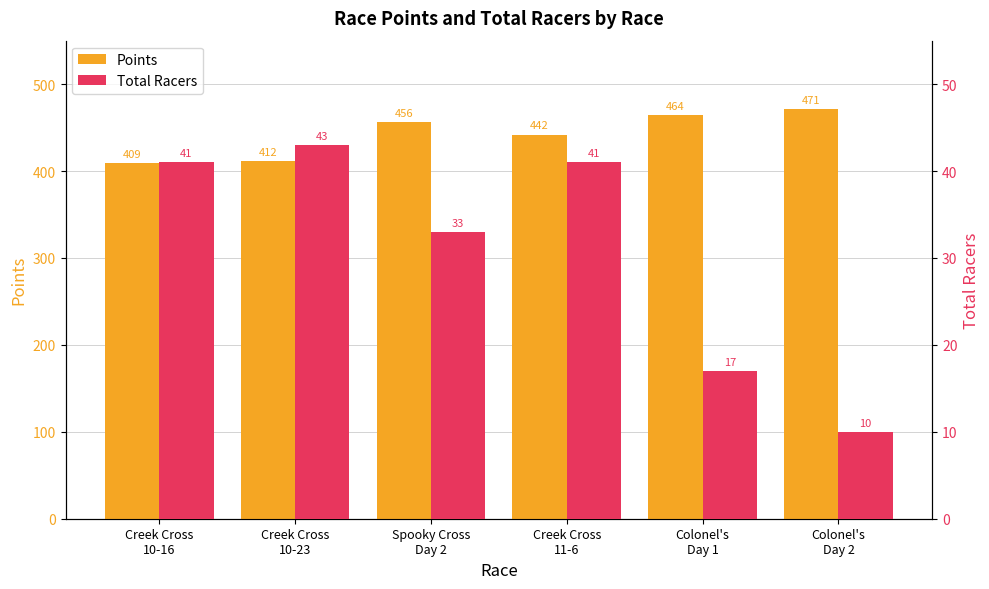

Which has a higher value, Colonel's
Day 2 or Colonel's
Day 1?

Colonel's
Day 2